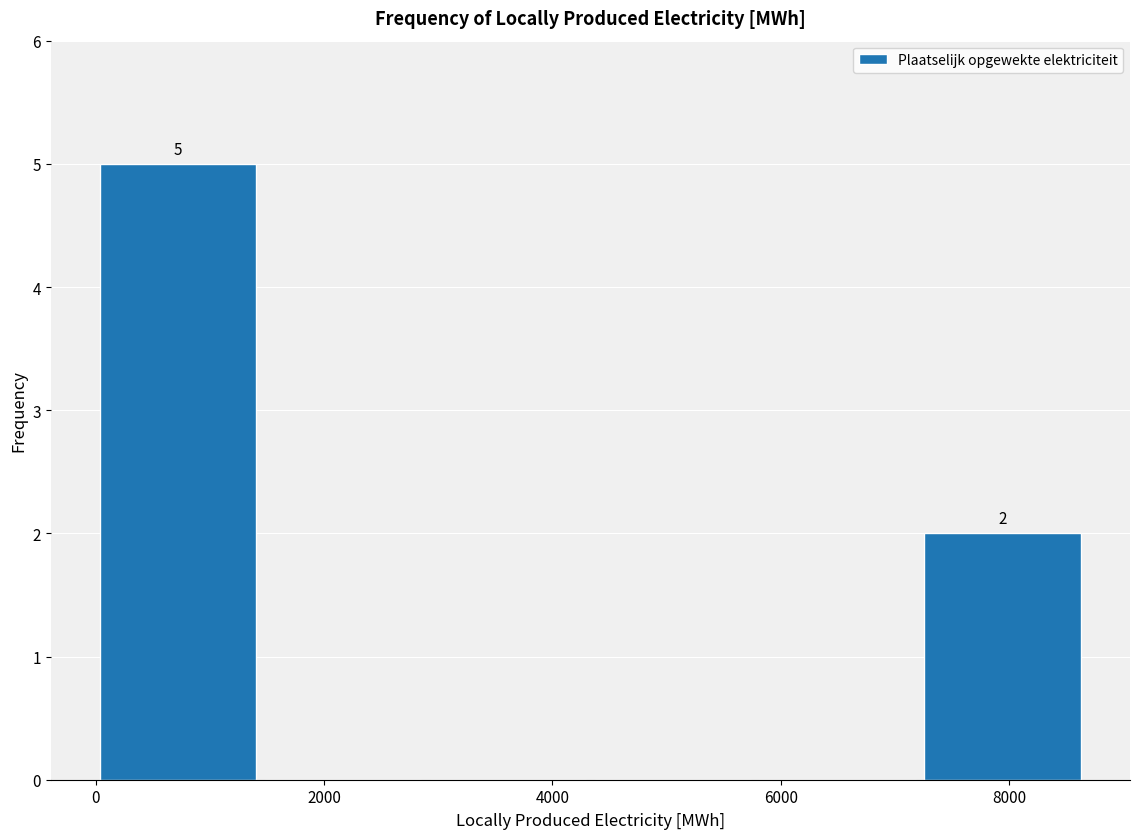

Which range on the x-axis has the tallest bar?

0 to 1400